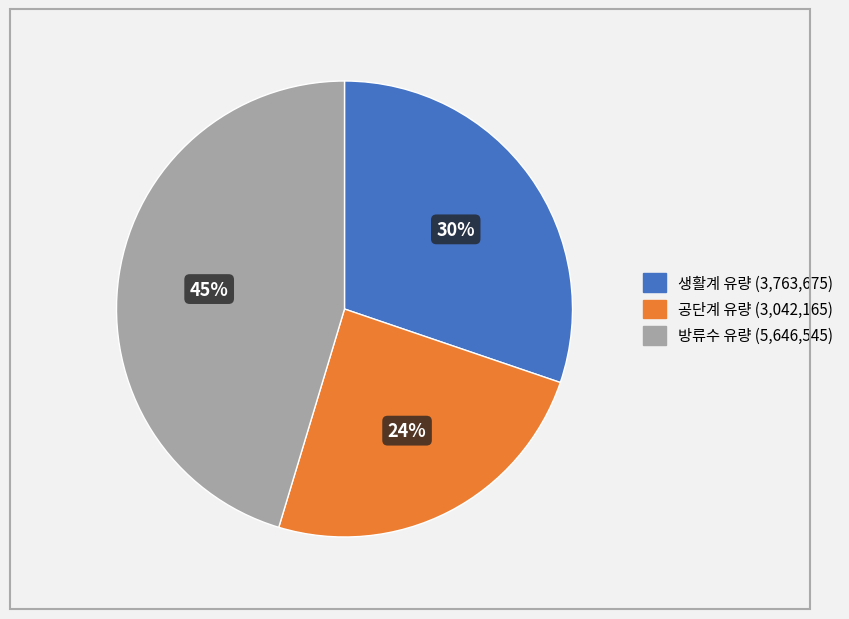

To the nearest percent, what is the average slice percentage?

33%